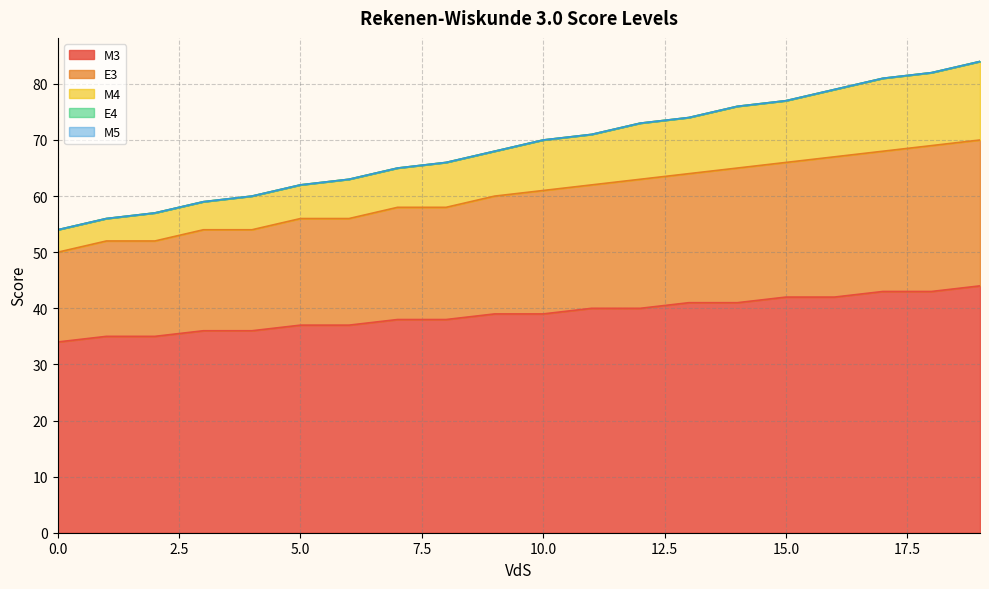

Does the chart display data point markers on the line(s)?

No